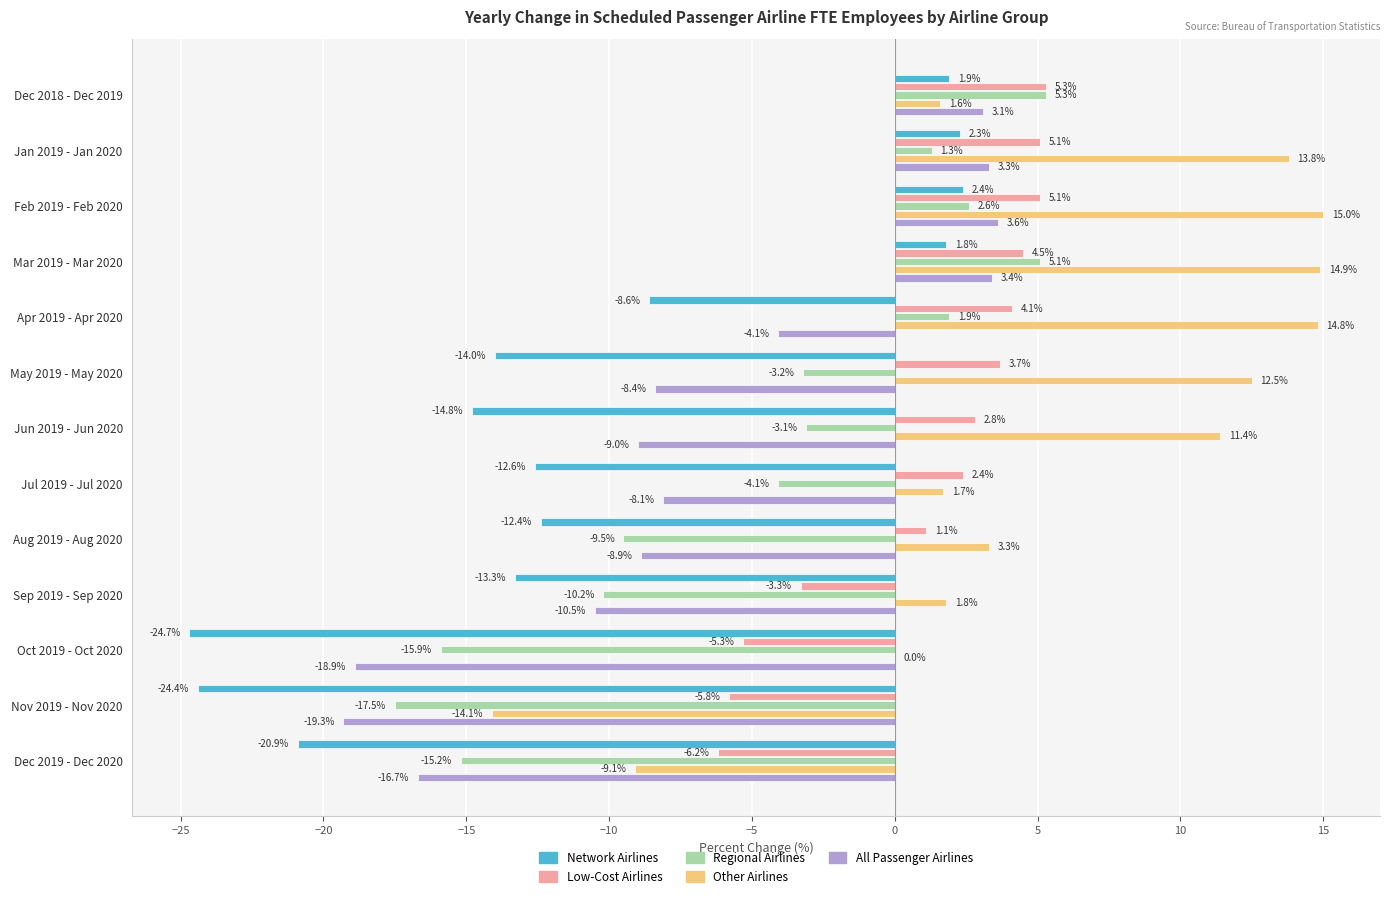

Is it true that Low-Cost Airlines equals 1.3 at Mar 2019 - Mar 2020?

False